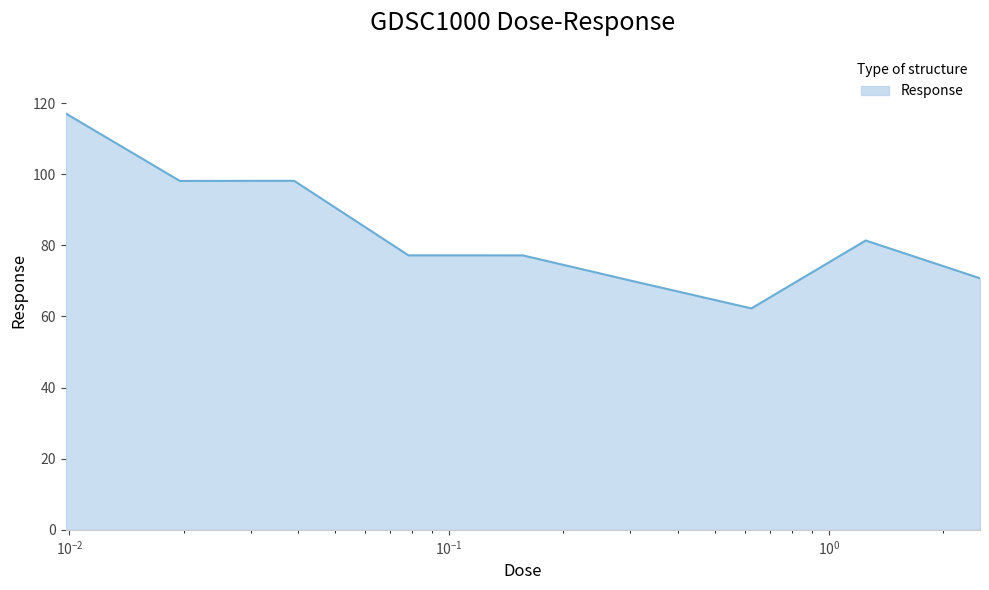

What is the maximum value shown in the chart?

117.1